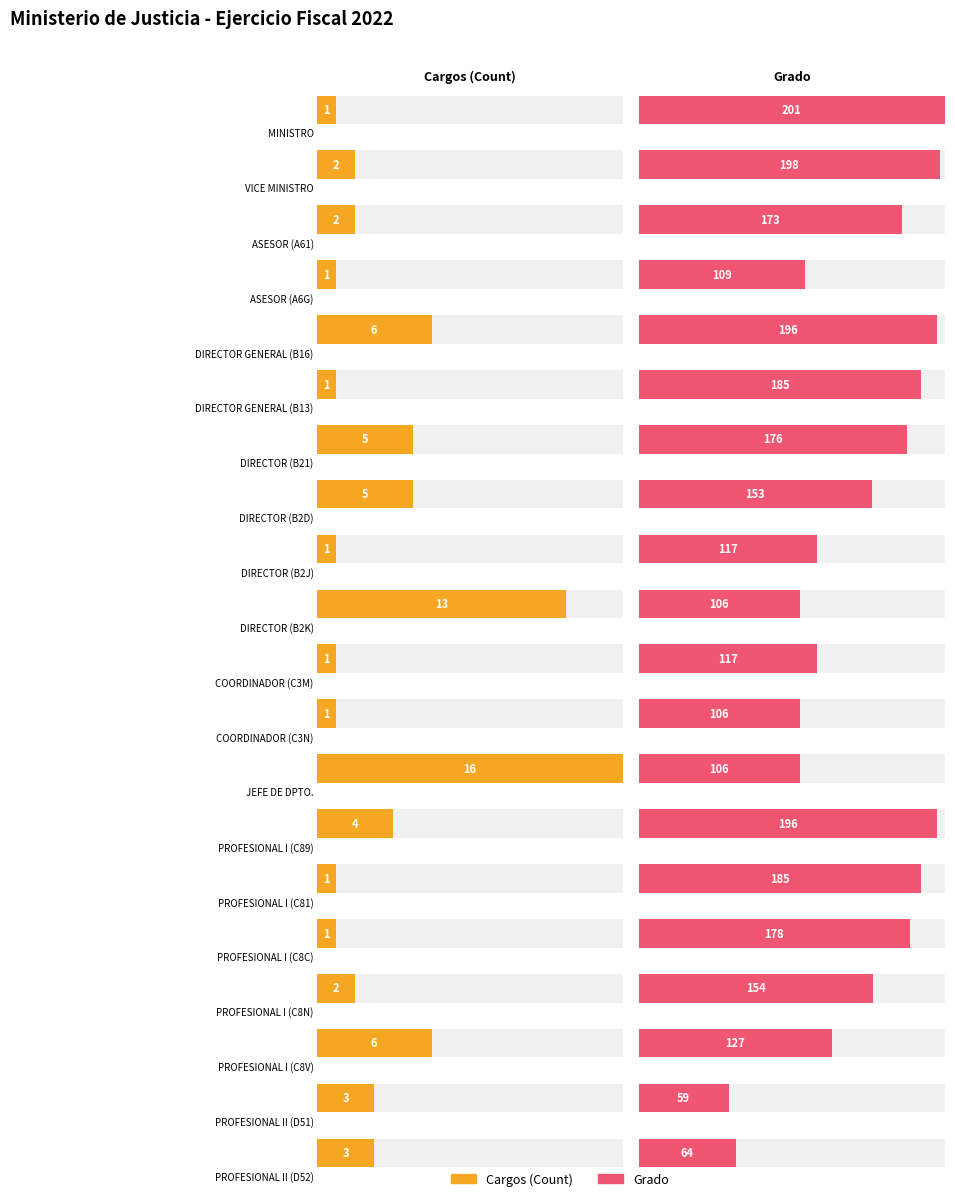

Rank the series by their average value, from lowest to highest.

CARGOS, GRADO